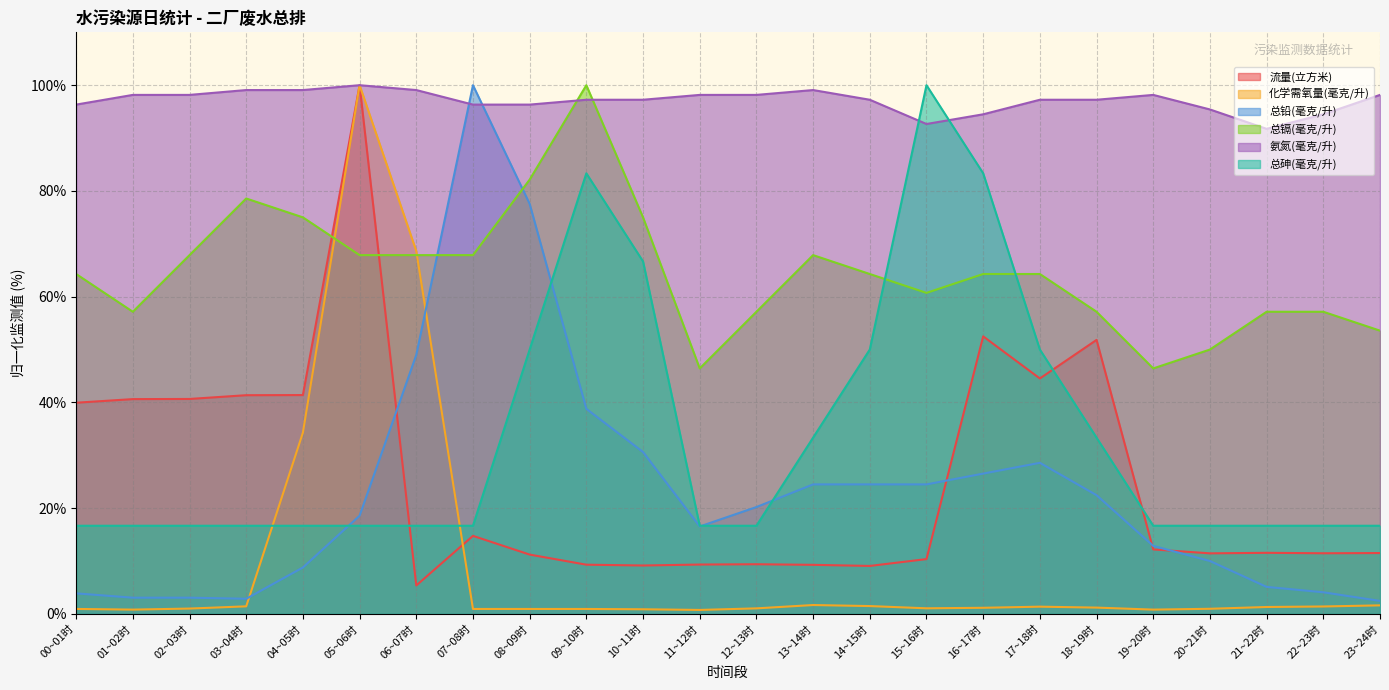

Does the chart display data point markers on the line(s)?

No